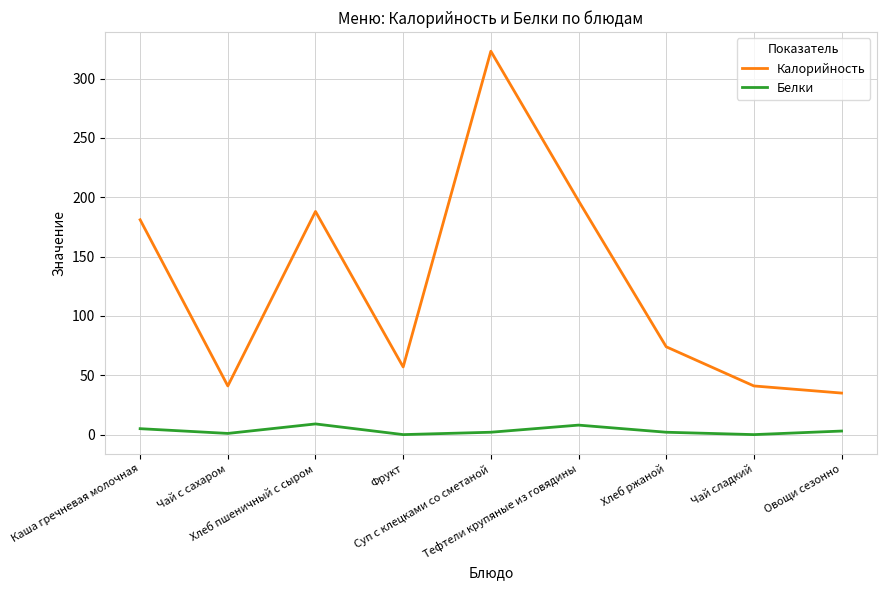

Where is the first local maximum for Белки?

Хлеб пшеничный с сыром